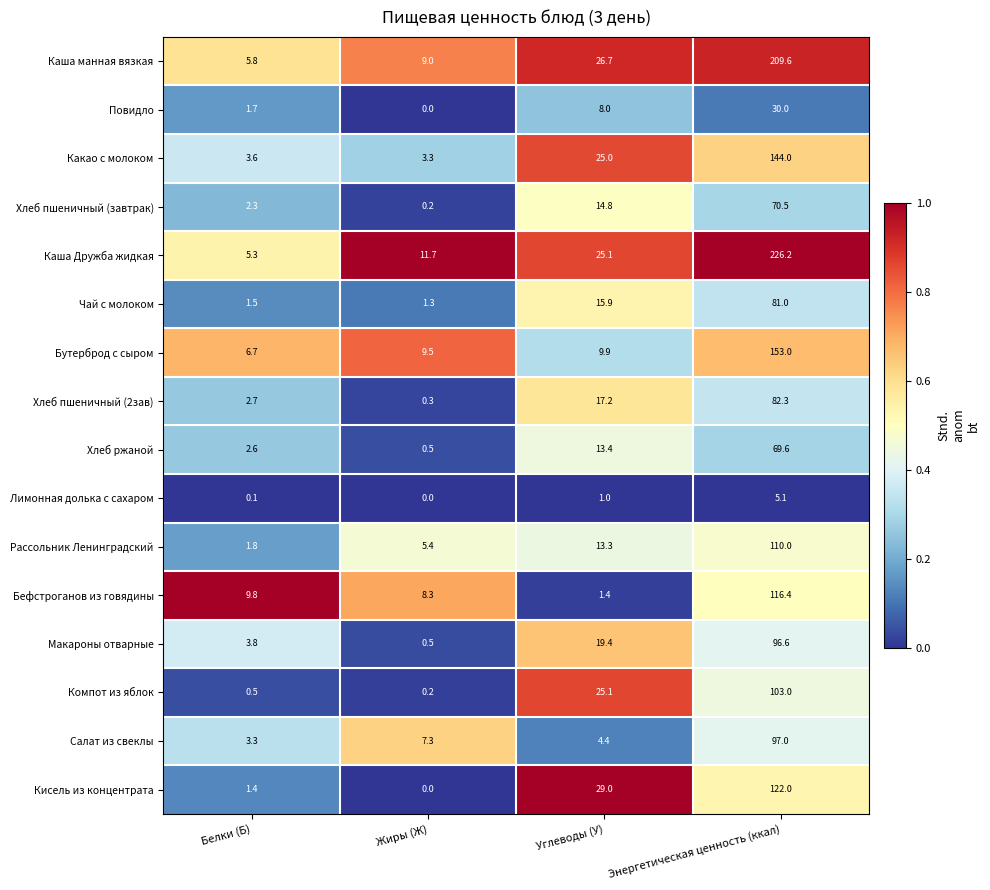

How many distinct data groups are displayed?

16